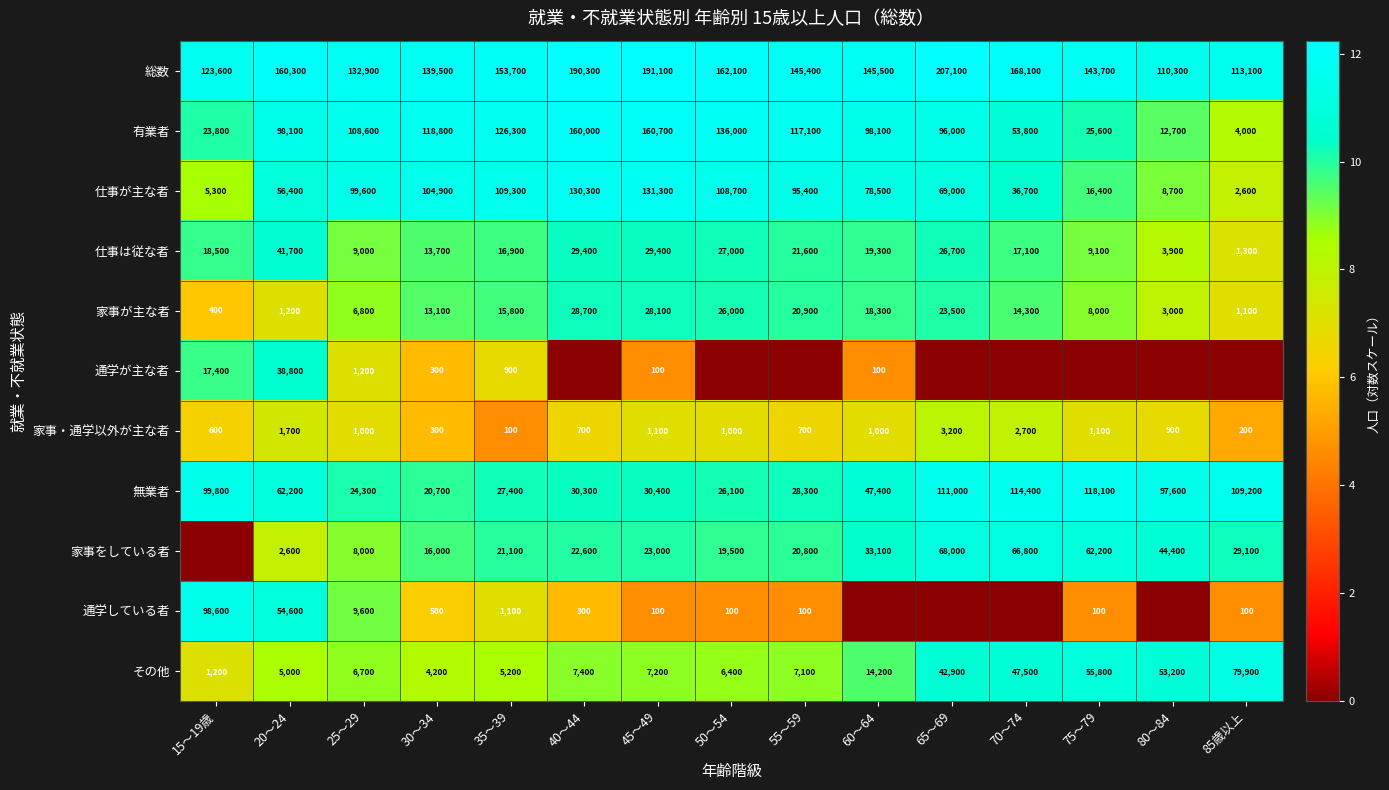

What is the difference between the maximum and minimum values in the 総数 series?

96800